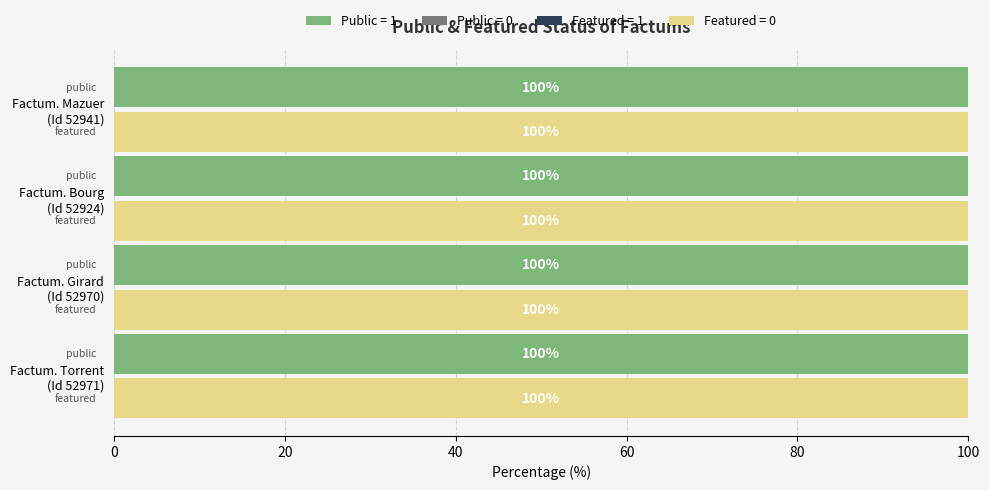

Which has a higher value, Factum. Girard
(Id 52970) or Factum. Torrent
(Id 52971)?

Factum. Girard
(Id 52970)